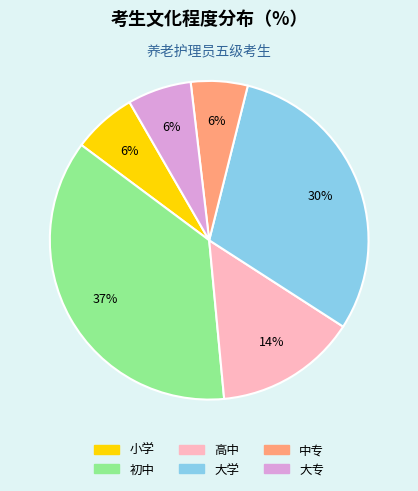

Is the sum of 中专 and 大学 greater than half?

No